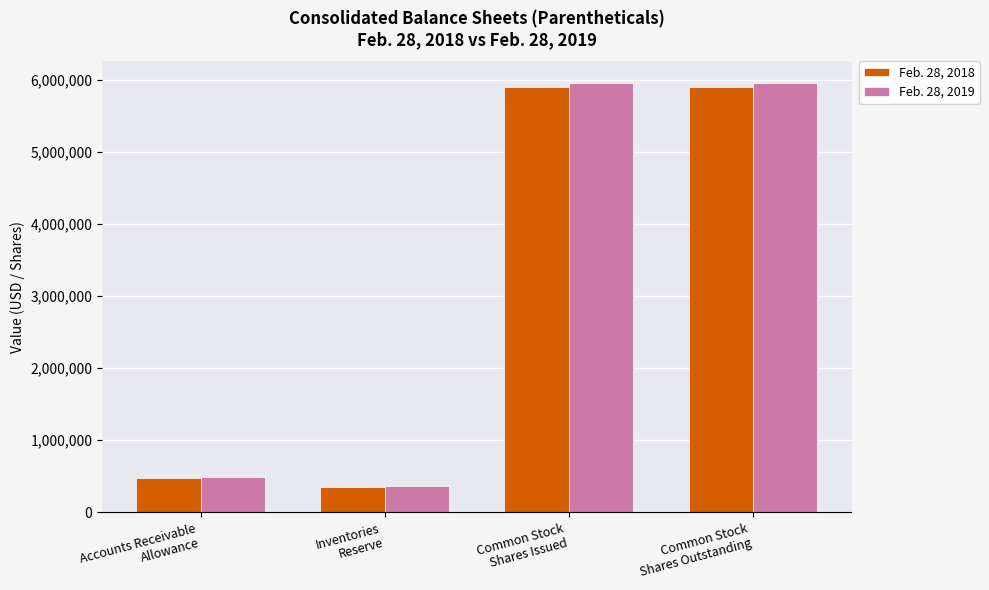

At which label does Feb. 28, 2019 reach its minimum?

Inventories
Reserve